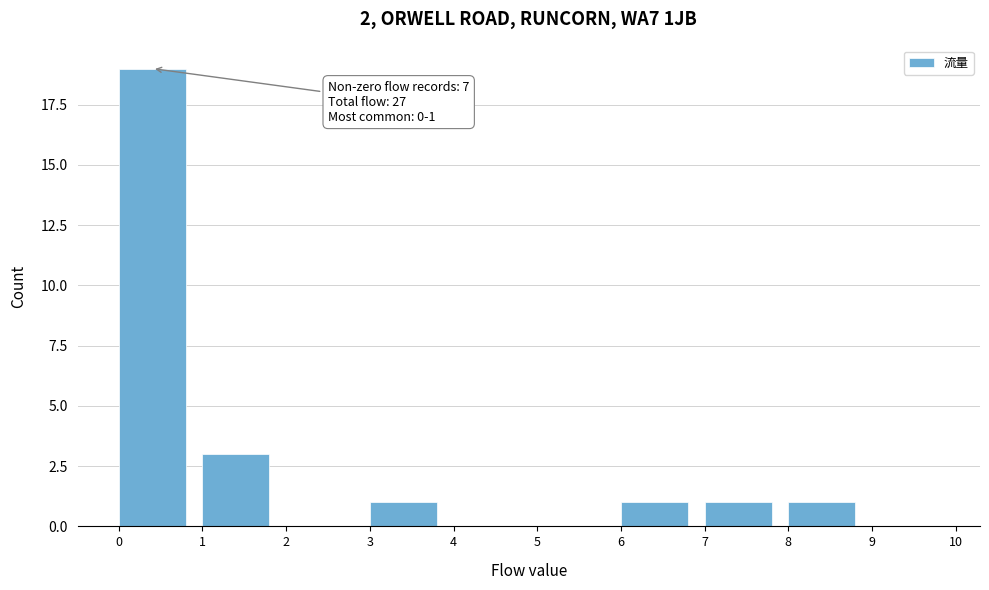

Over which range of the x-axis is the bar tallest?

0 to 1